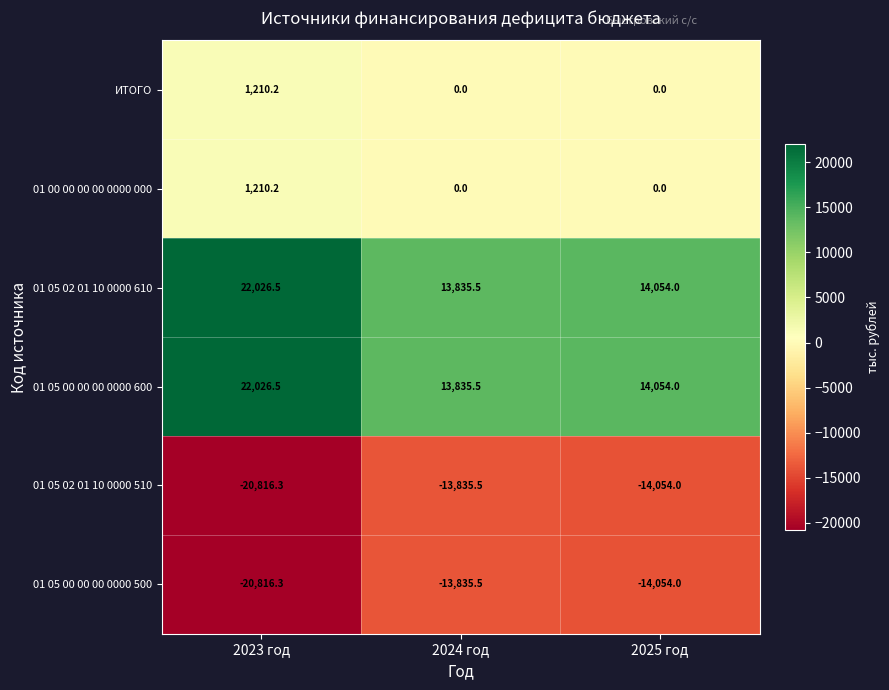

What is the smallest value displayed?

-20816.3